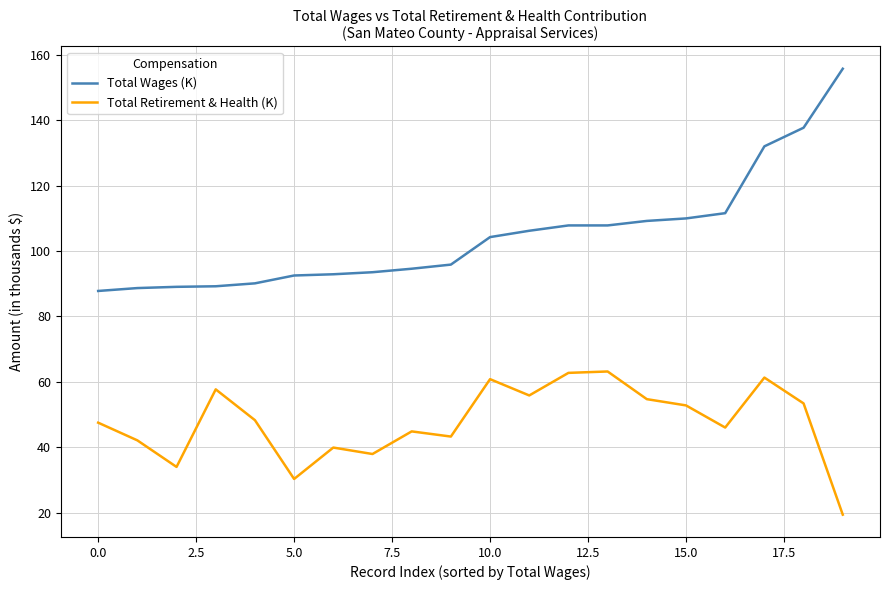

Which series has the largest range (max minus min)?

Total Wages (K)